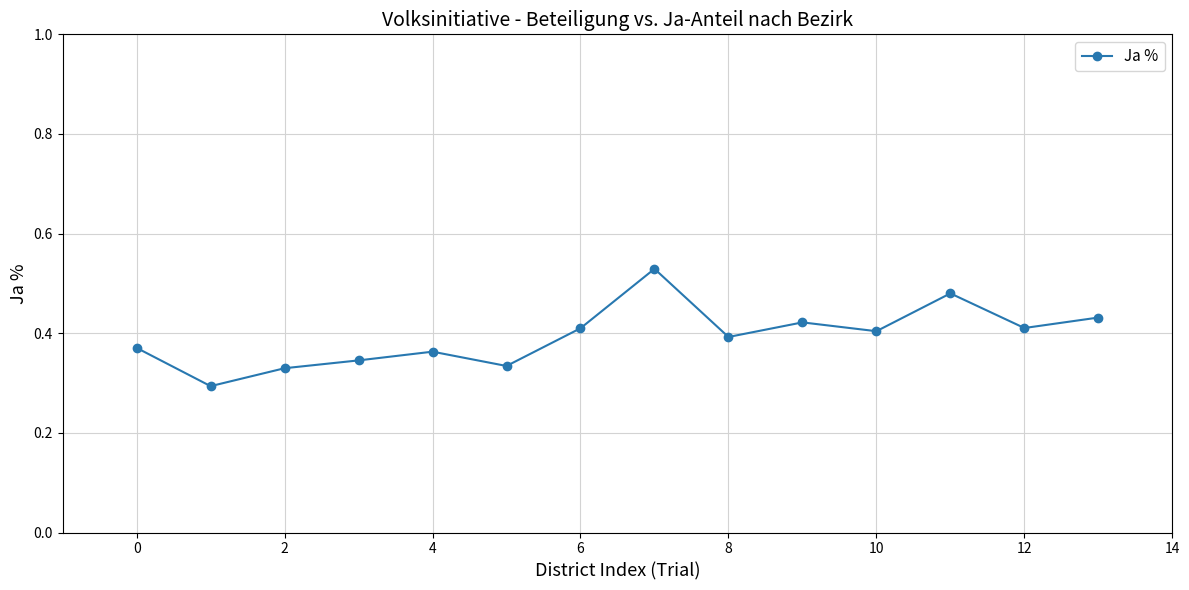

How many values are between 0 and 1?

14